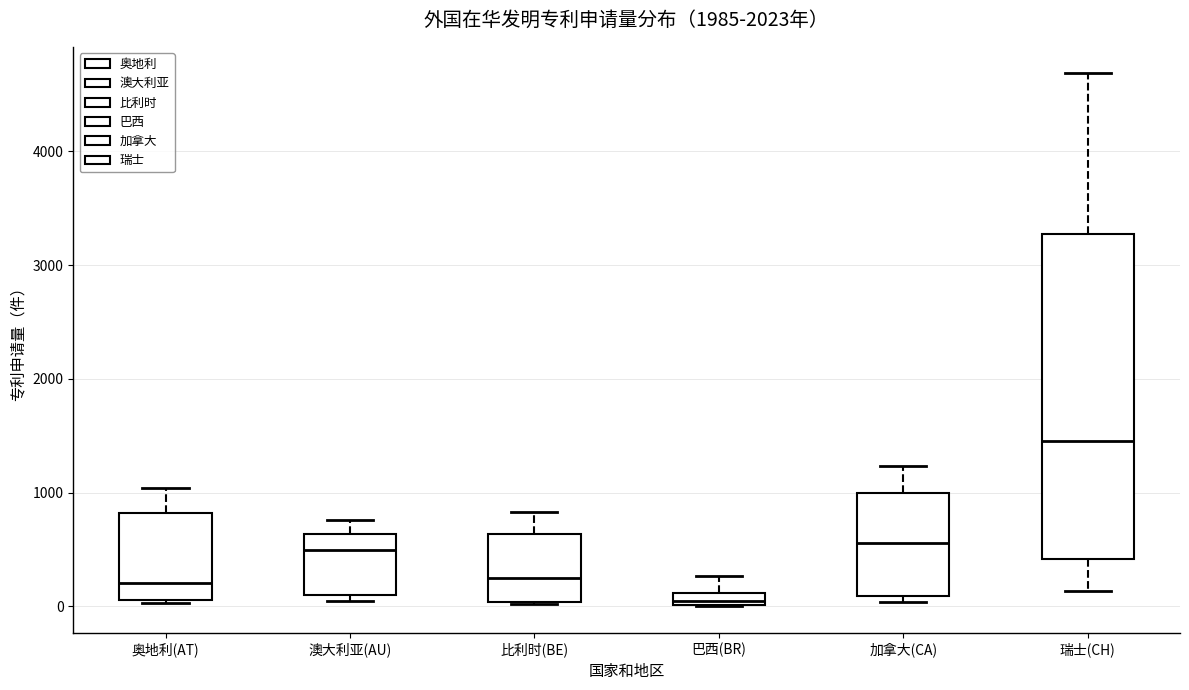

Which box has the lowest median line?

巴西(BR)